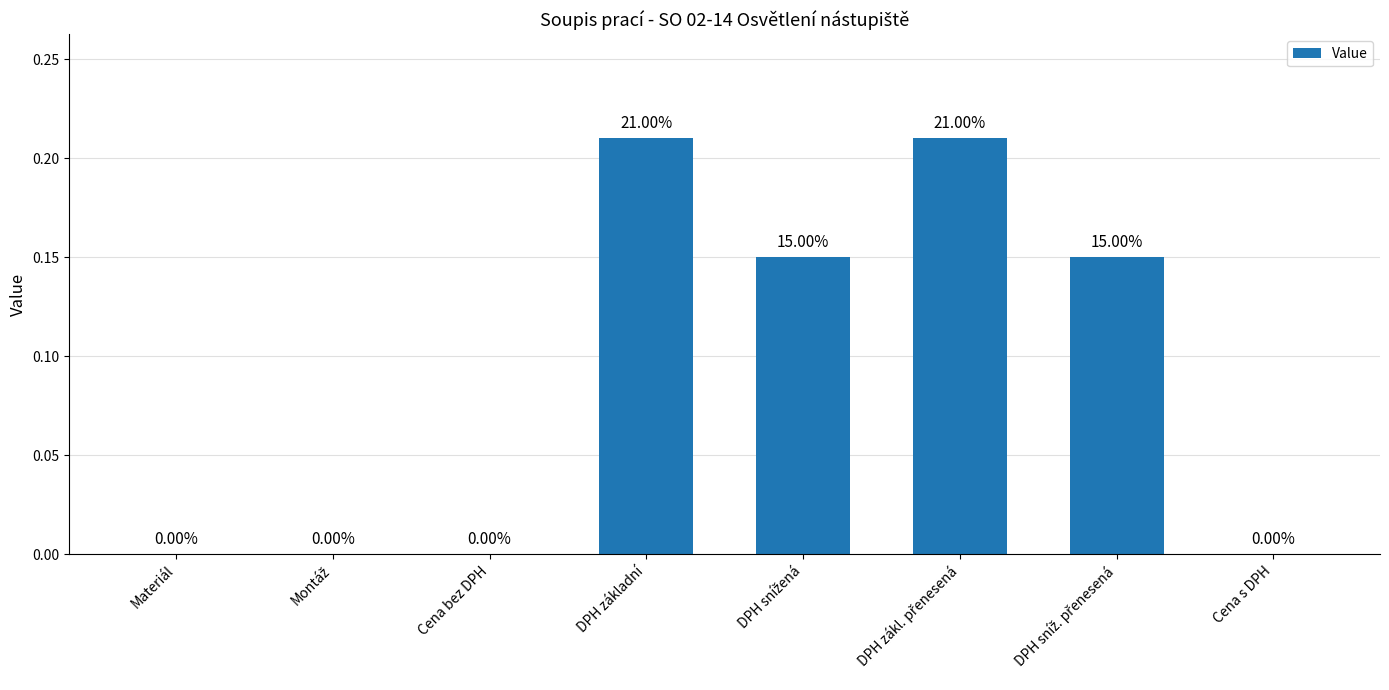

What is the sum of all values?

0.7